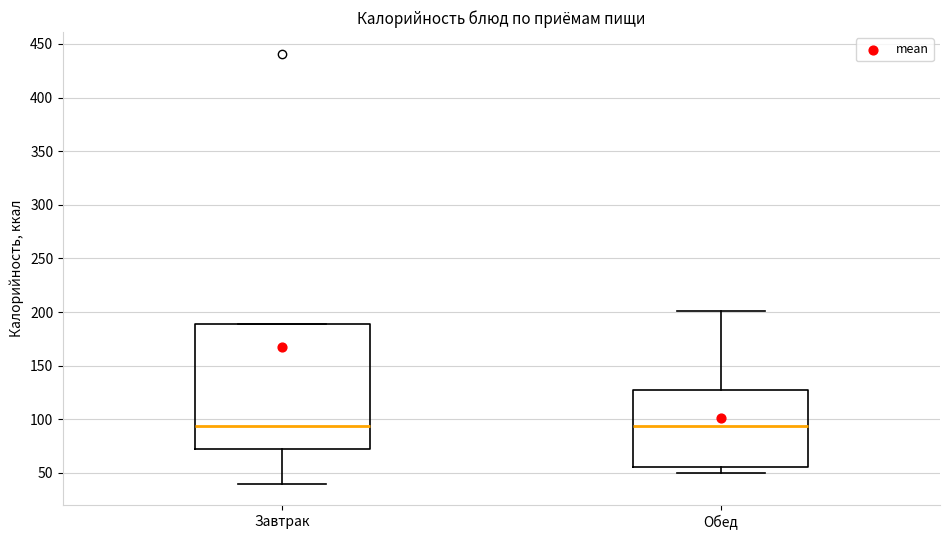

Reading left to right, read every box against the y-axis: the position of its median line, the range the box covers, and the ends of its whiskers. The values are not printed on the chart, so give them approximately, as read against the axis.

Завтрак: median 95, box 70 to 190, whiskers 40 to 190
Обед: median 95, box 55 to 130, whiskers 50 to 200